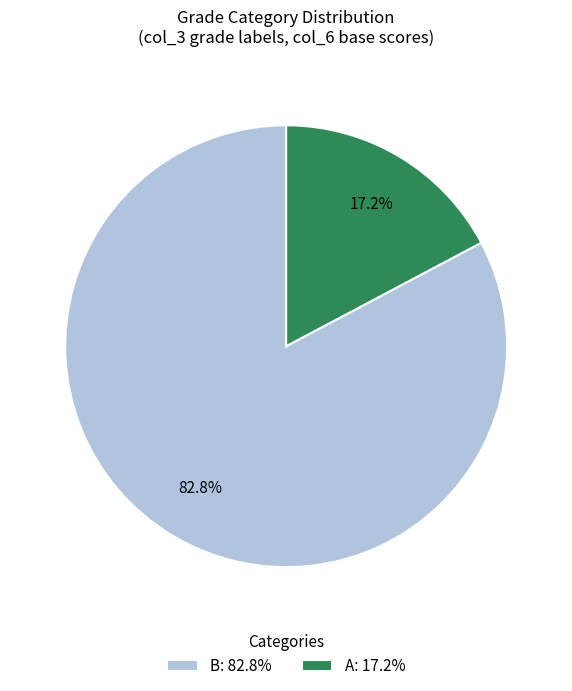

Rank the categories by value from lowest to highest.

A: 17.2%, B: 82.8%